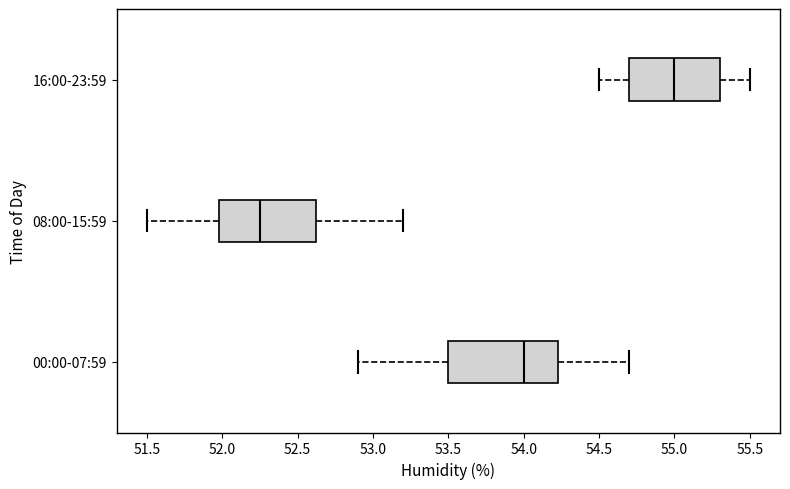

Which box is the widest, from its left edge to its right edge?

00:00-07:59